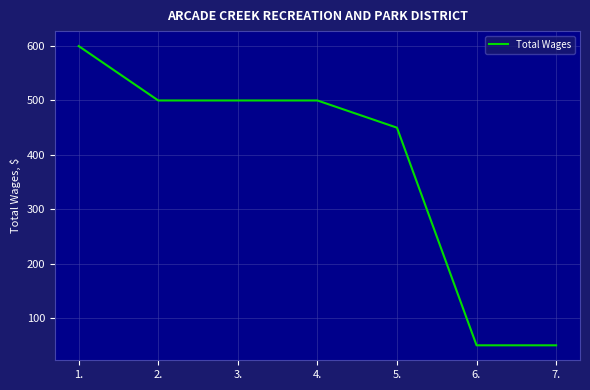

How many values are below 500?

3